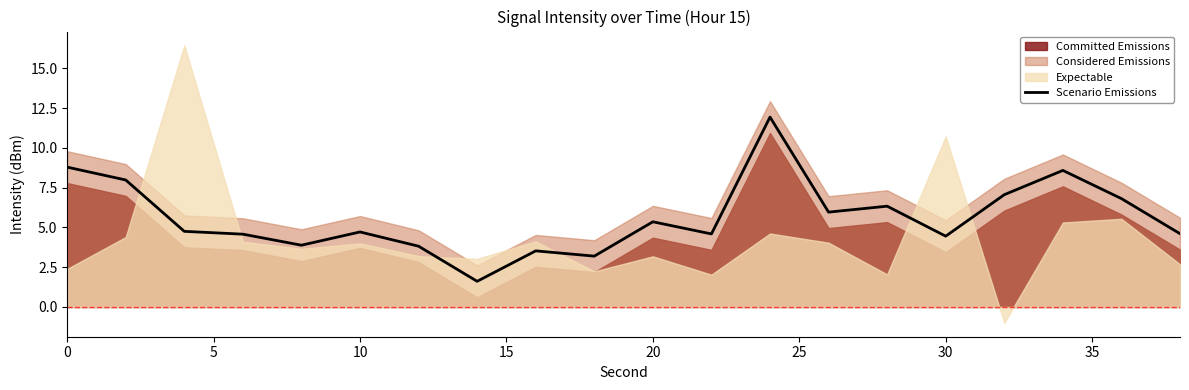

The value of Scenario Emissions at 10 is 6.9. True or false?

False